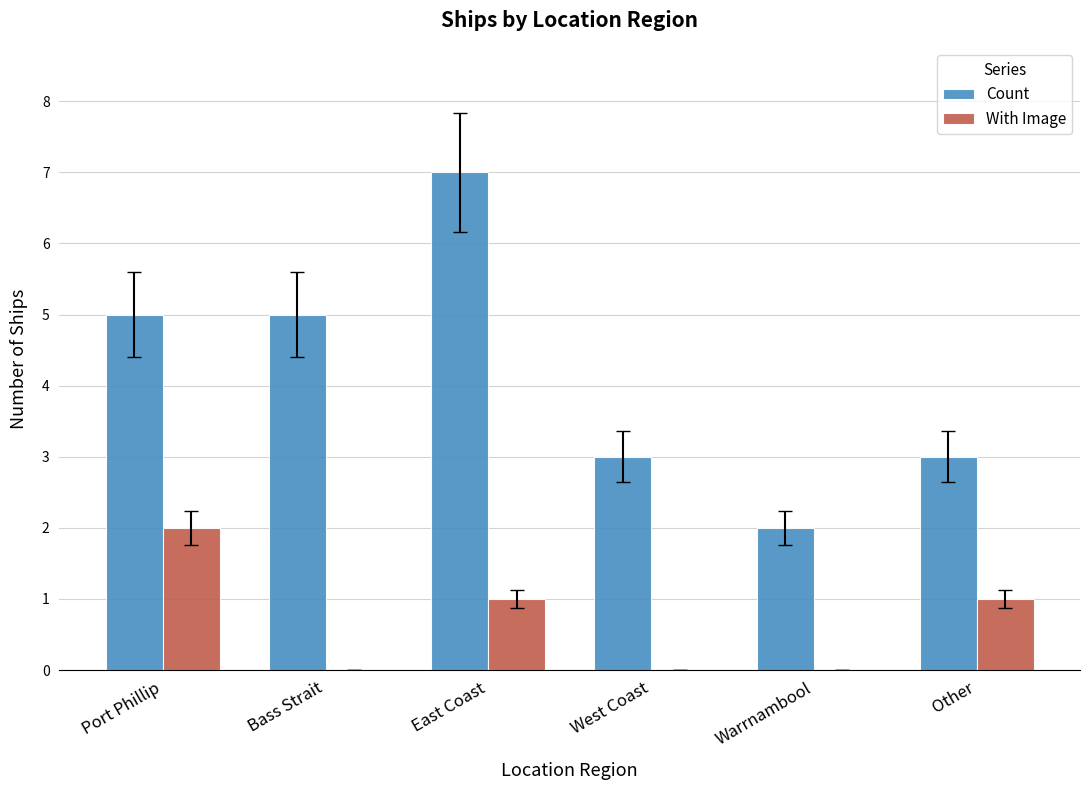

How many series are shown in this chart?

2